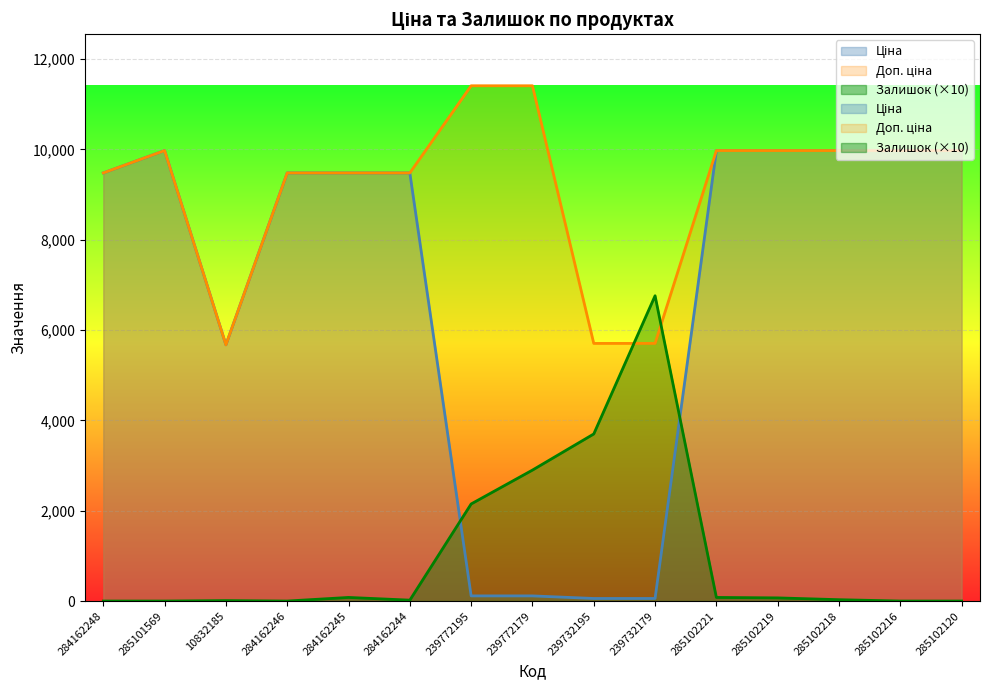

What are all the series names shown in the legend?

Ціна, Доп. ціна, Залишок